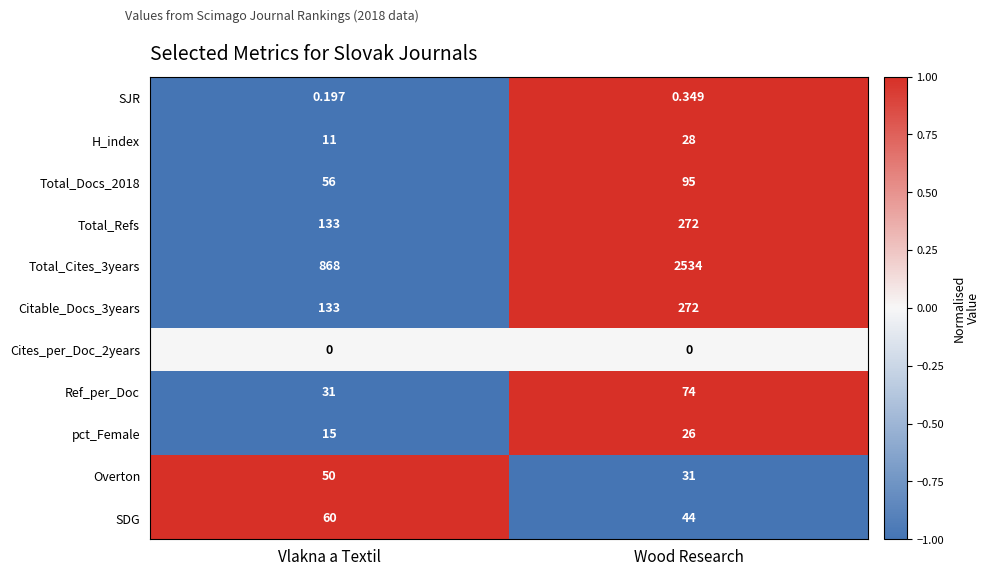

Is the value of H_index at Vlakna a Textil greater than the value of Total_Cites_3years at Wood Research?

No